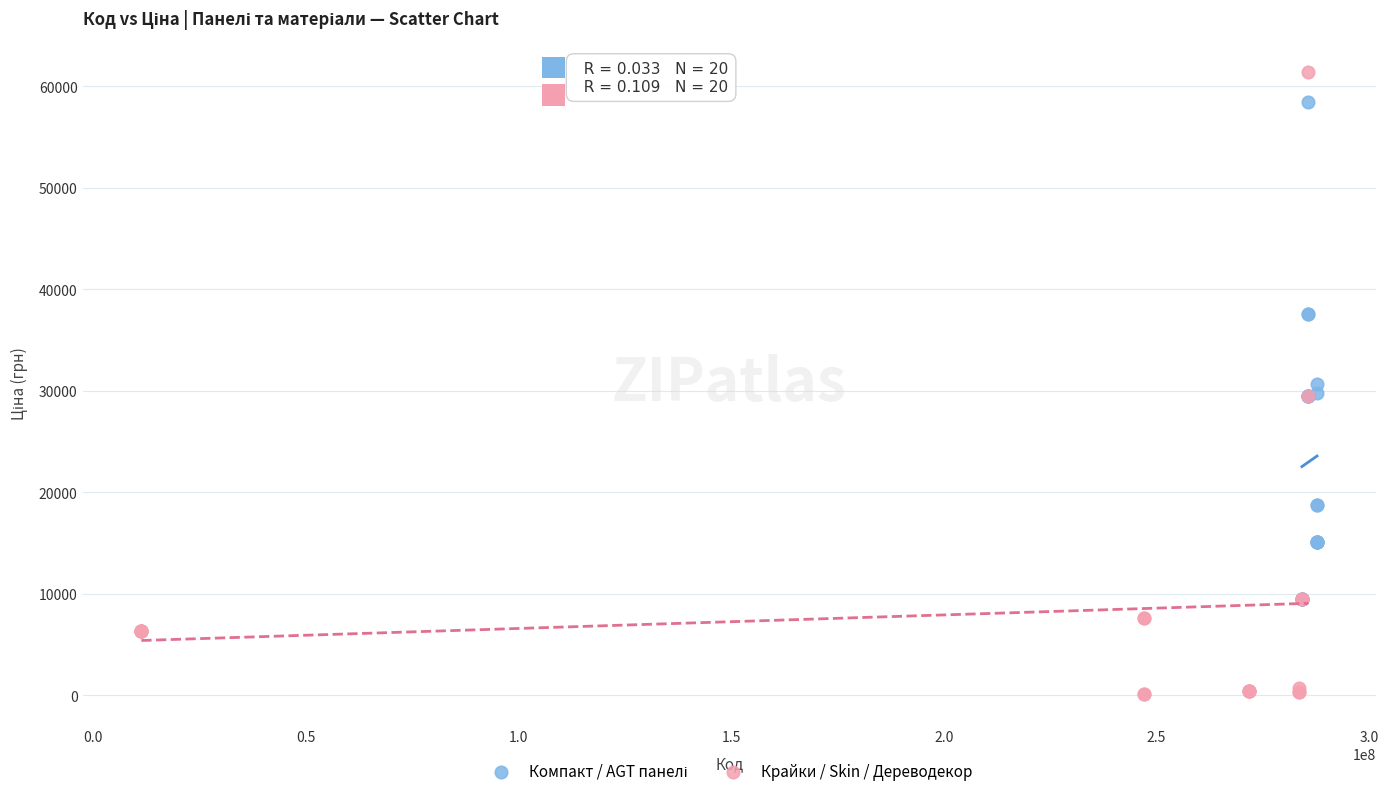

Which series contains the highest Y value?

Крайки / Skin / Дереводекор